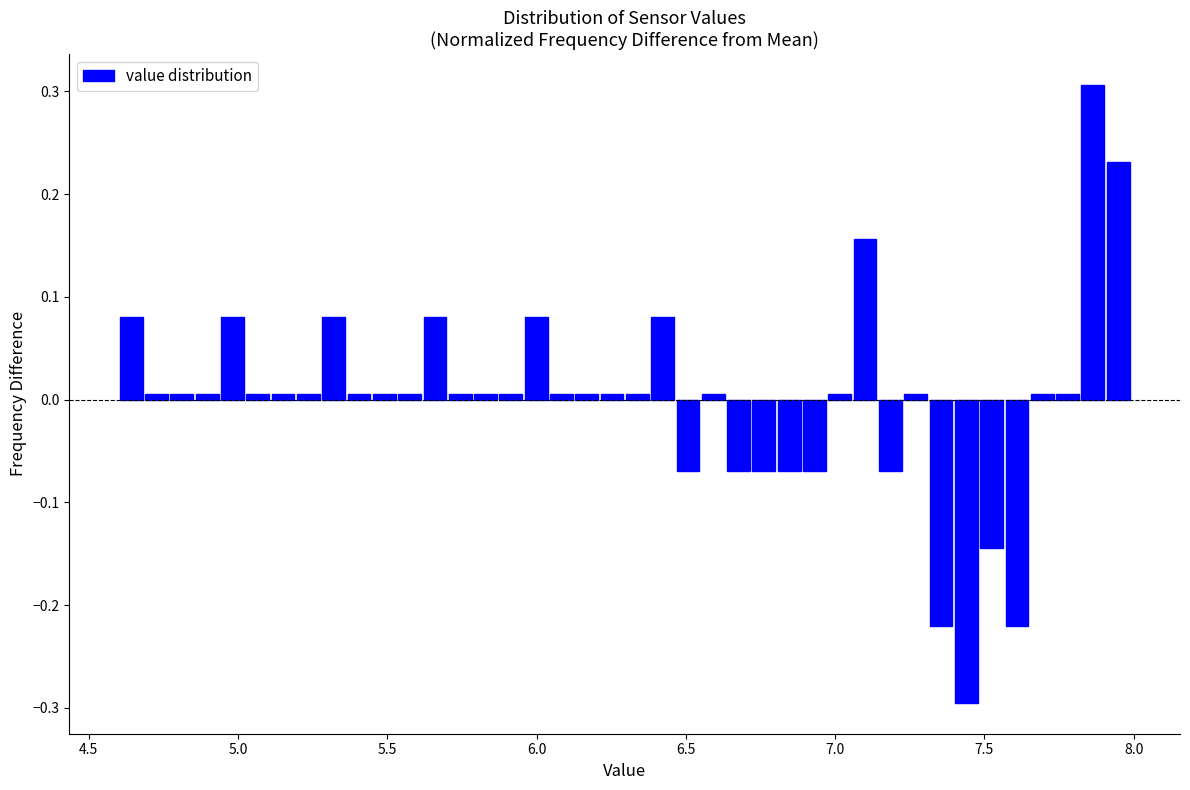

Read against the x-axis, roughly where is the centre of the tallest bar?

7.85